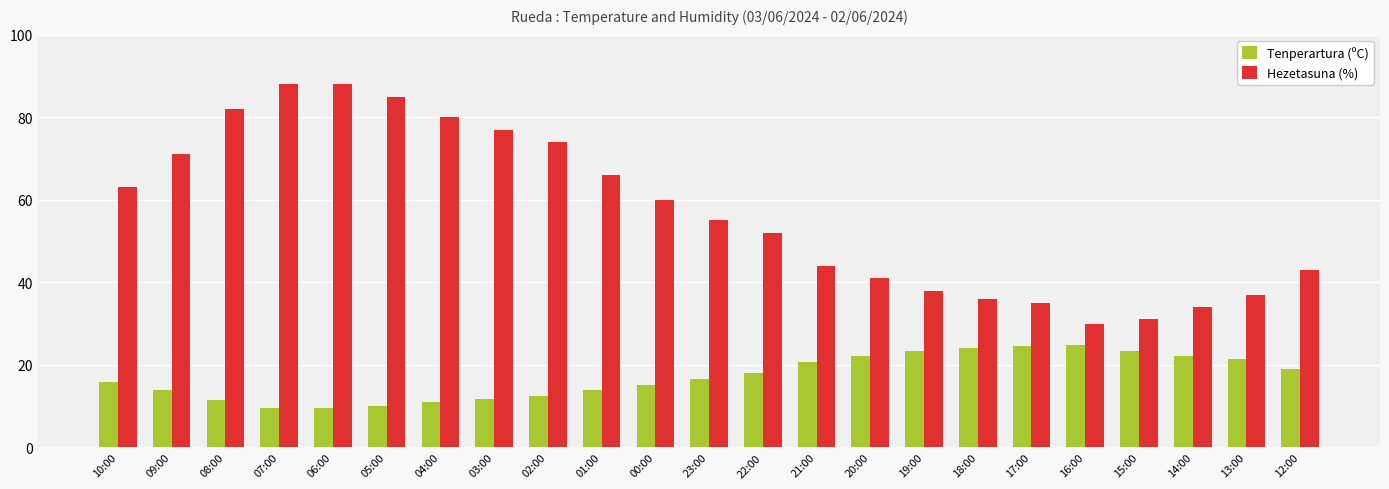

What is the total value across all series at 18:00?

60.1